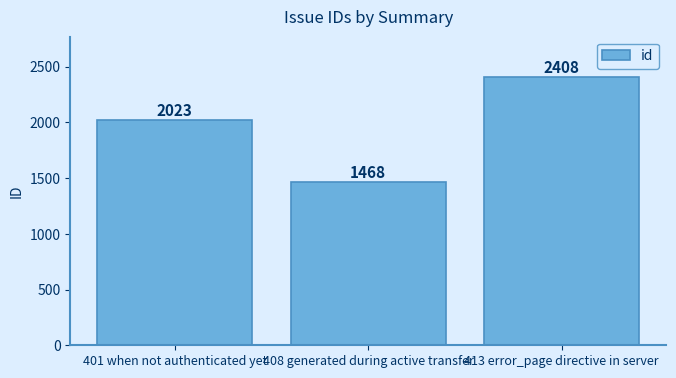

What is the difference between the second highest and minimum values?

555